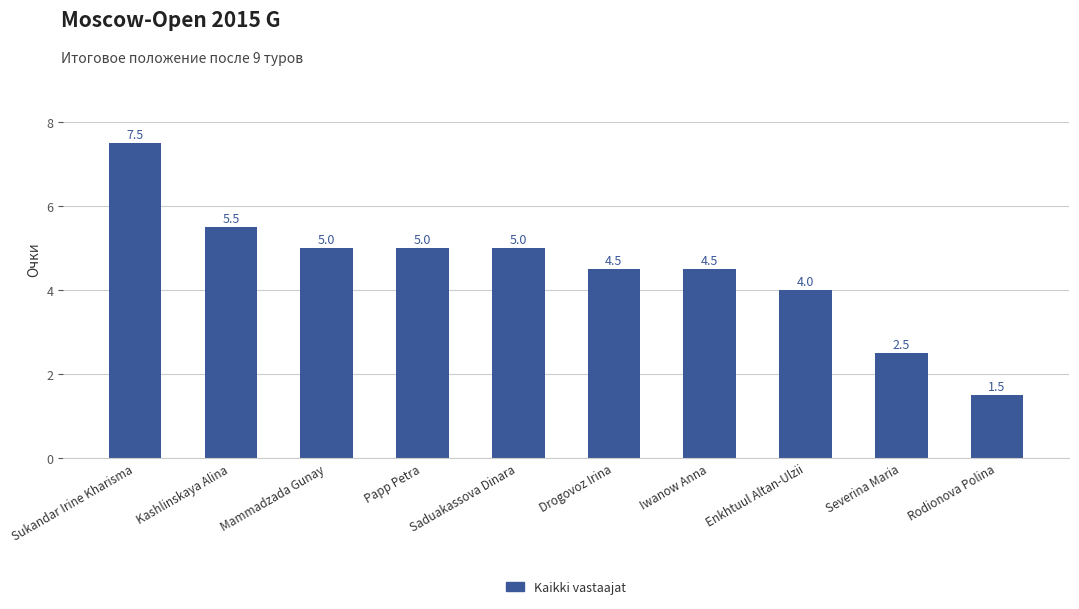

How many series are shown in this chart?

1